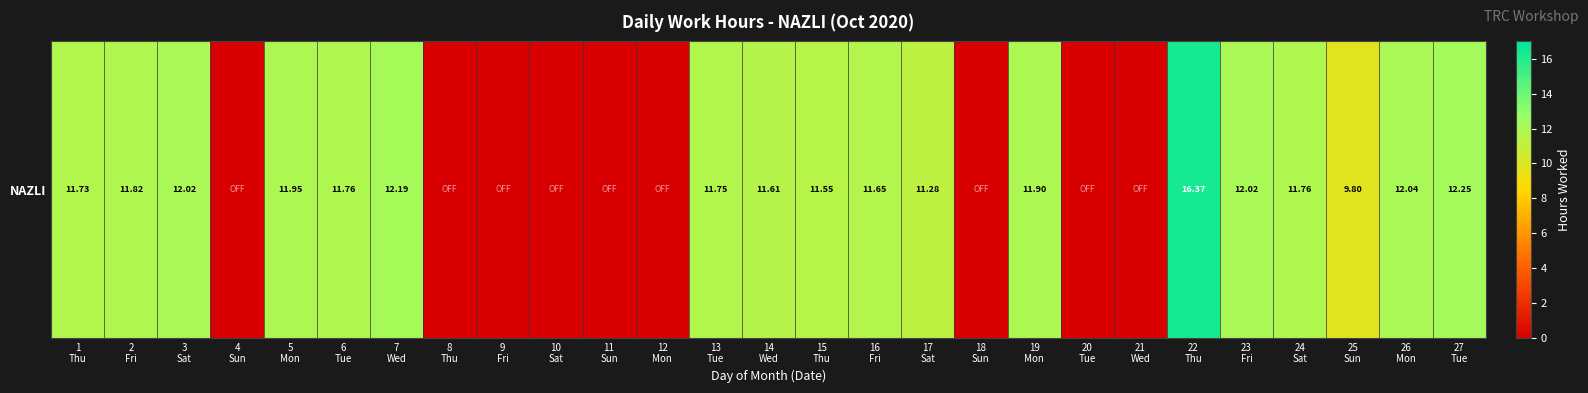

Is it true that the value at 22
Thu is 7.9?

False